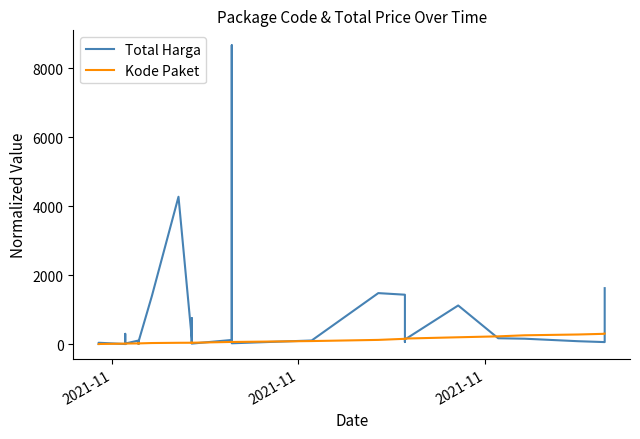

What is the difference between the maximum and minimum values in the Total Harga series?

8669.2